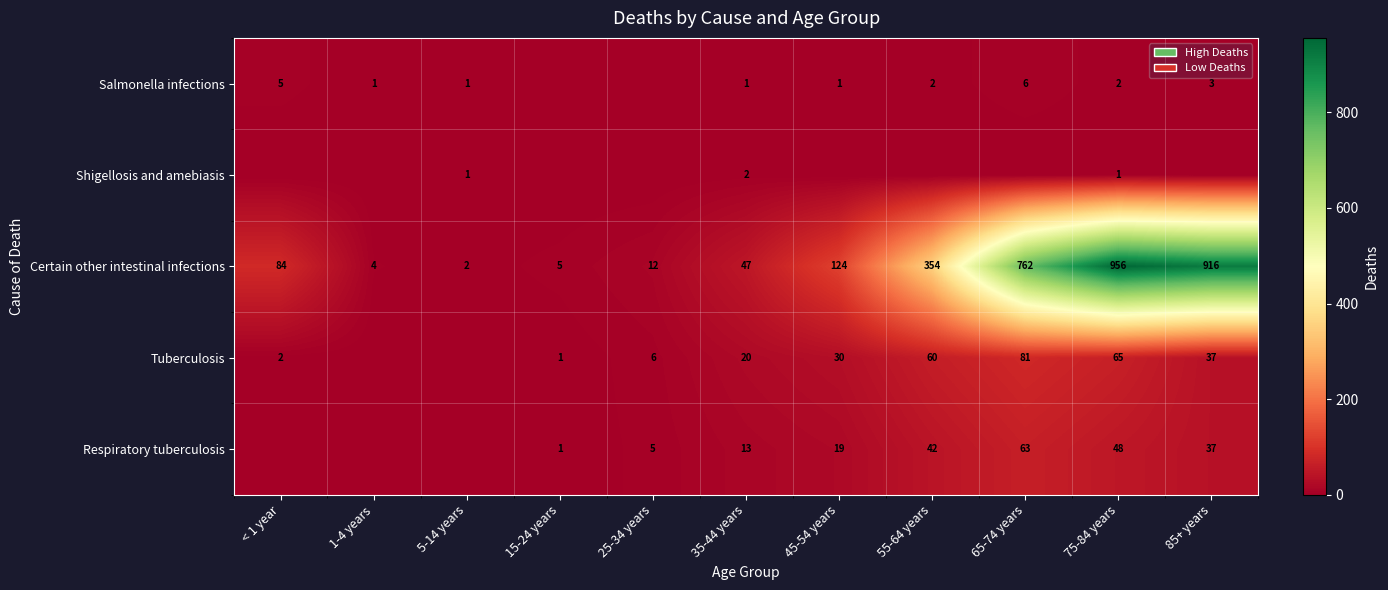

True or false: Salmonella infections has a value of 1 at 35-44 years.

True